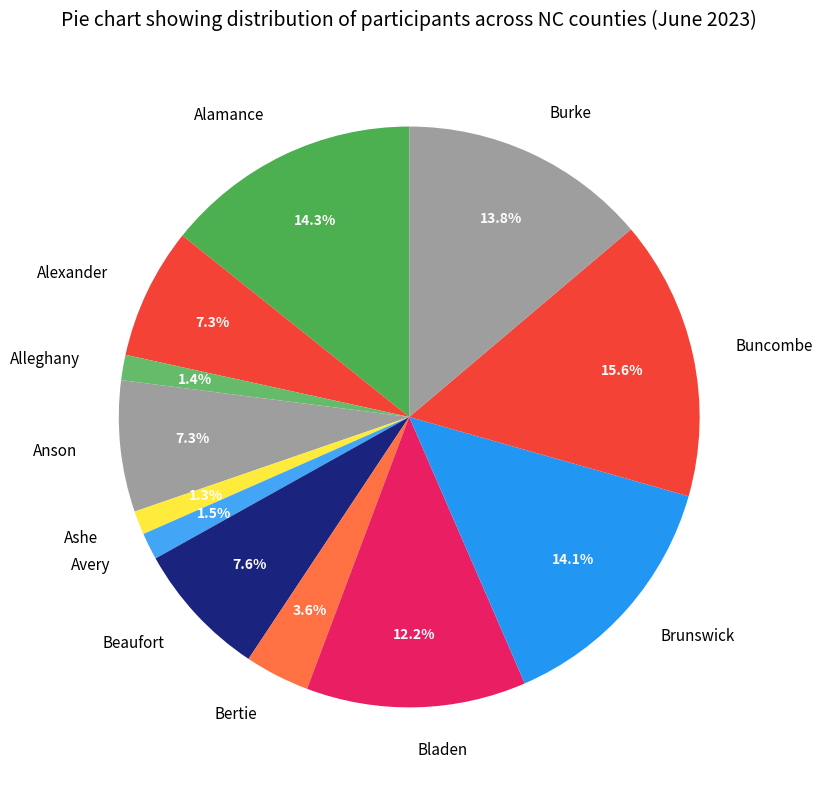

Which has a higher value, Avery or Burke?

Burke